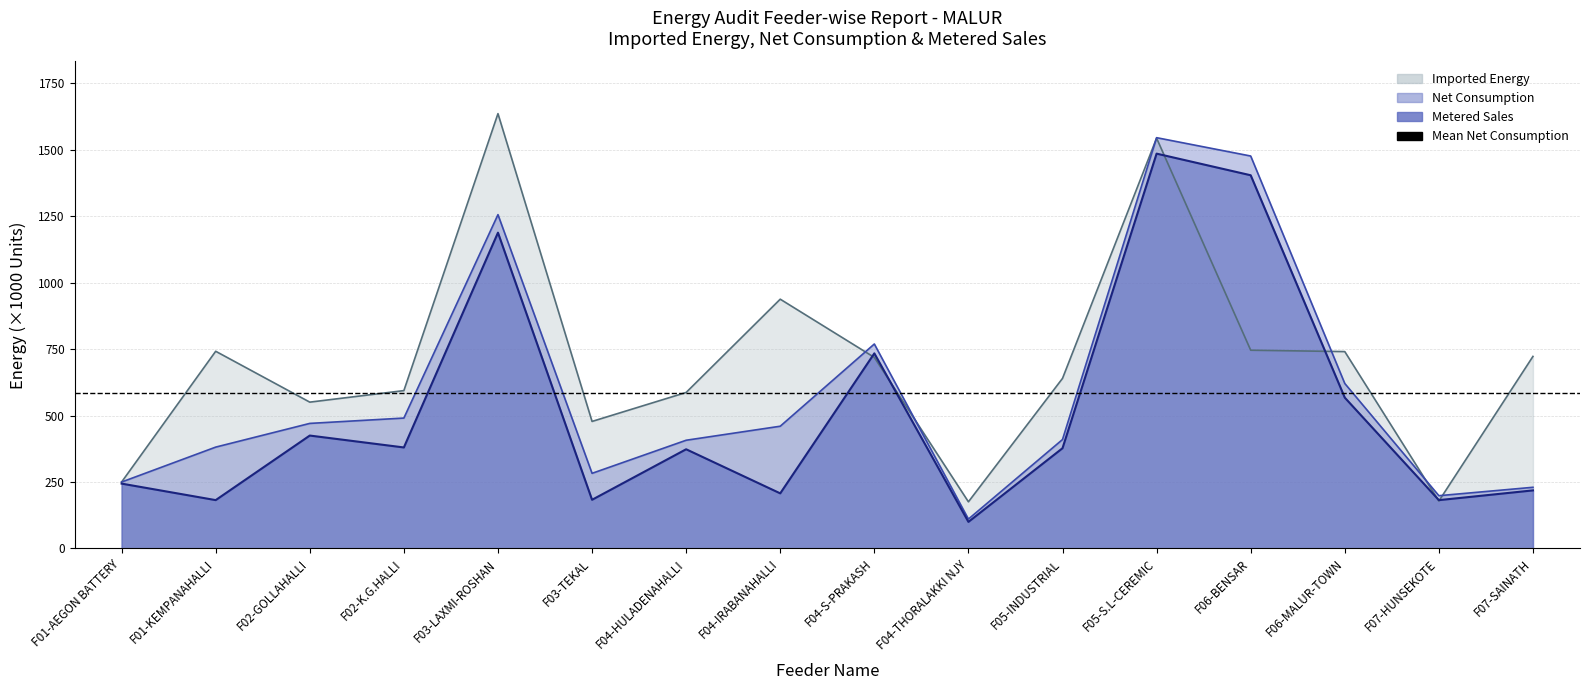

What is the approximate value of metered_sales at F03-TEKAL?

183.2